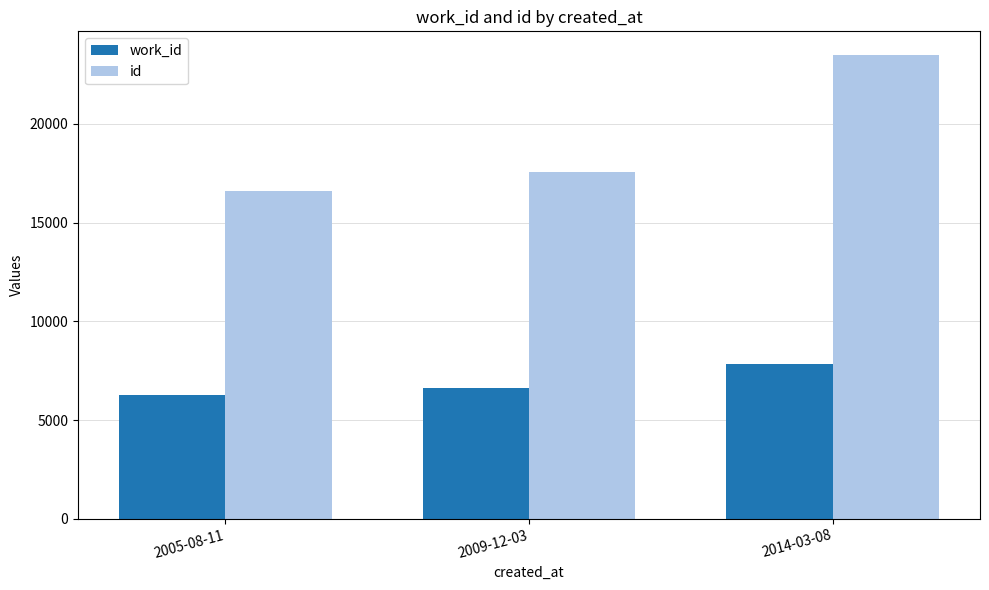

At which category does the chart reach its peak across all series?

2014-03-08